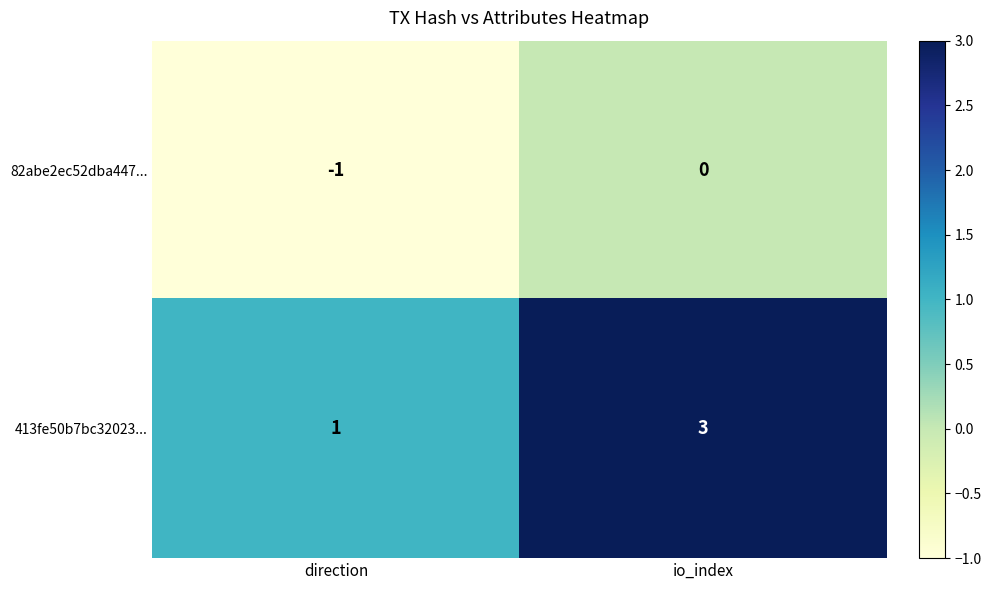

What is the sum of the 413fe50b7bc32023... values at direction and io_index?

4